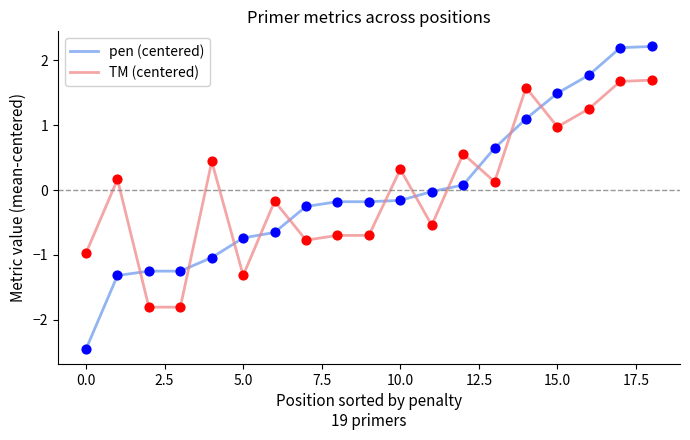

Which series has the widest spread of values?

pen (centered)